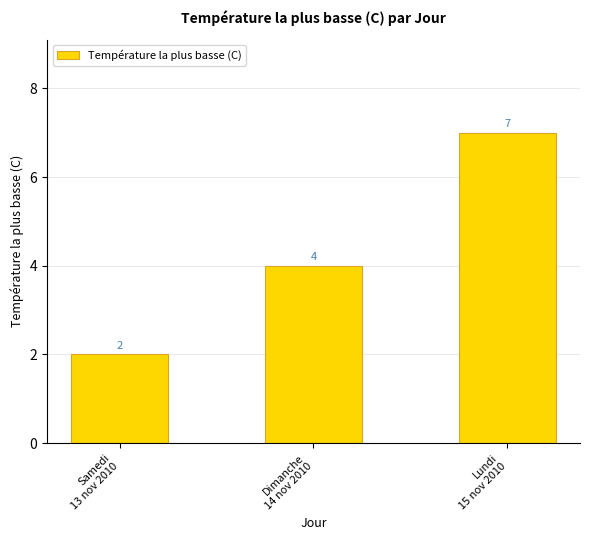

How many values are between 2 and 7?

3